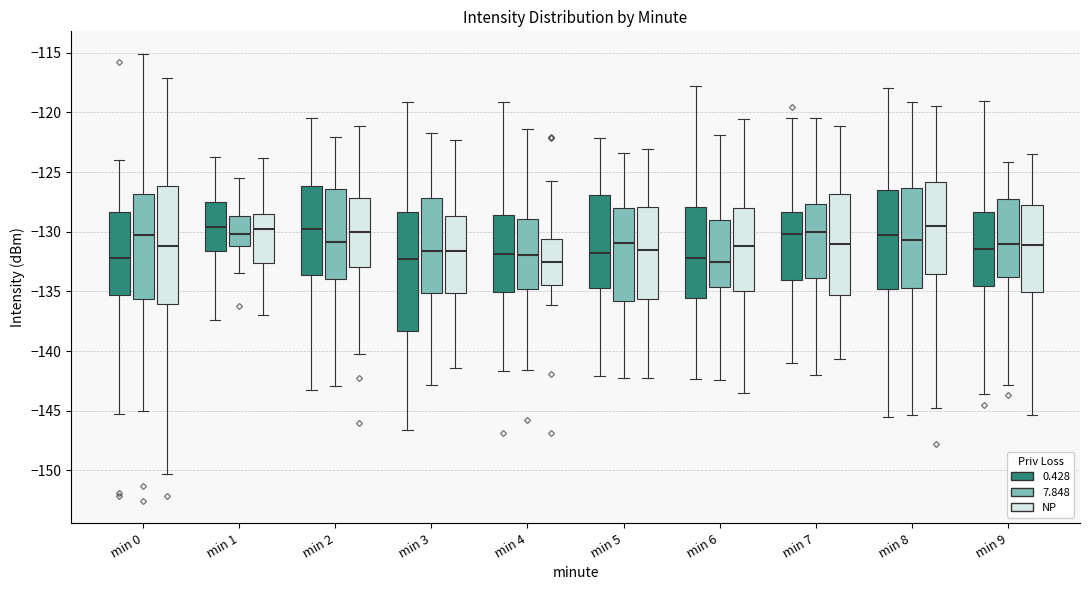

Where does the median line of the box for min 0 (0.428) sit on the y-axis? The values are not printed on the chart, so give them approximately, as read against the axis.

-132.0